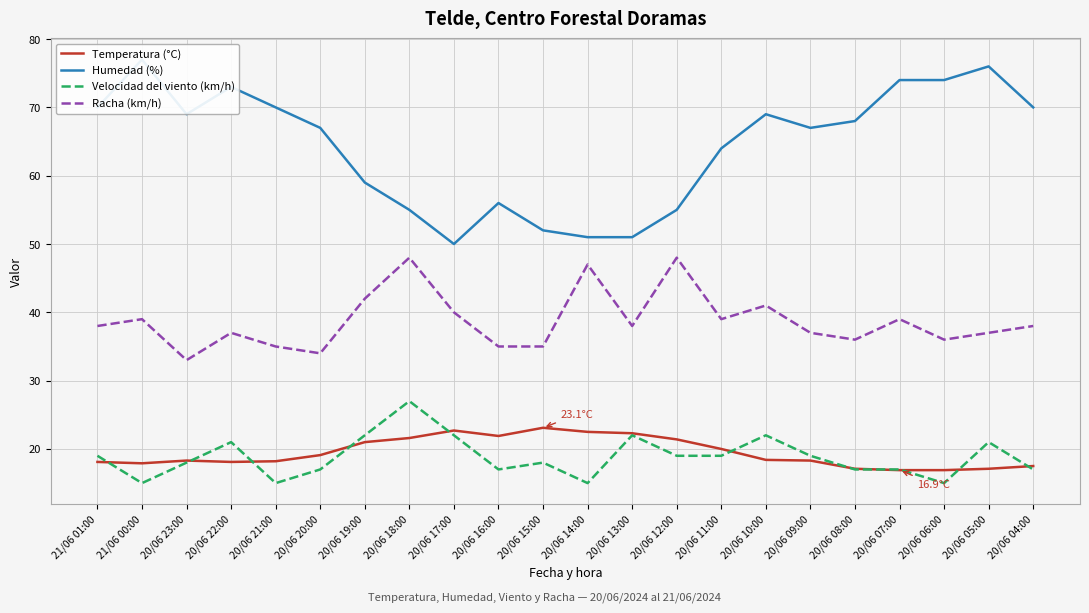

True or false: Humedad (%) and Racha (km/h) intersect in this chart.

False